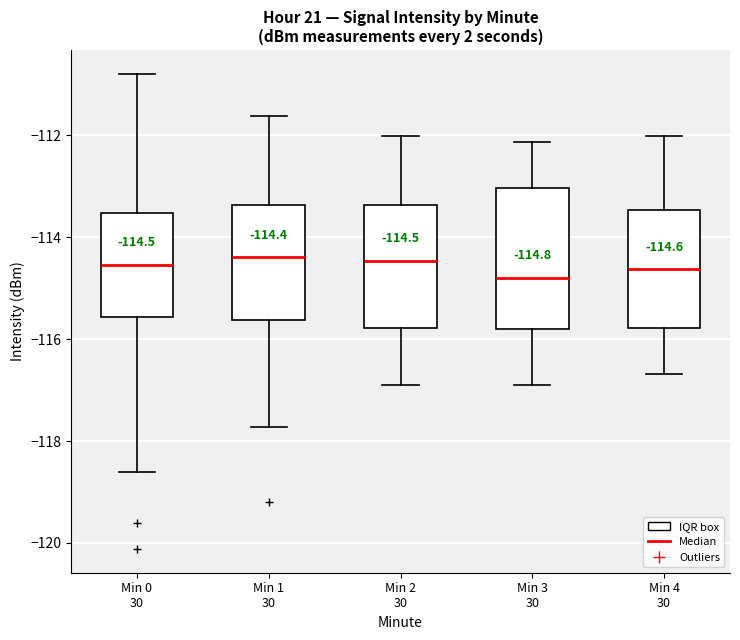

Which box is the tallest, from its lower edge to its upper edge?

Min 3 30